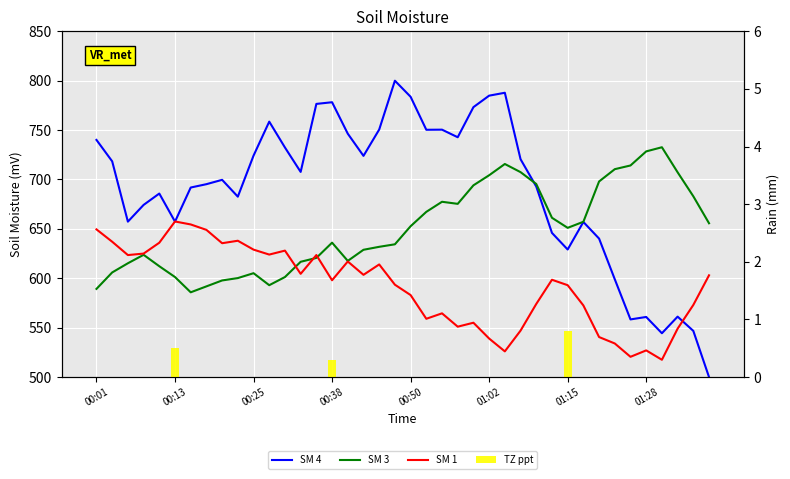

What is the difference between the second highest and minimum values in the SM 4 series?

287.8